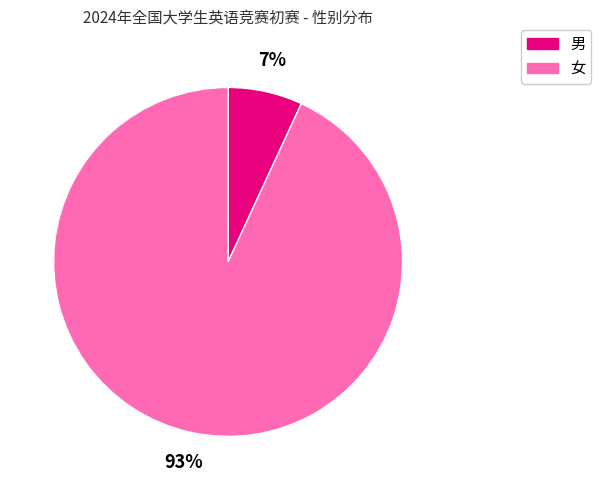

How many segments does this pie chart have?

2